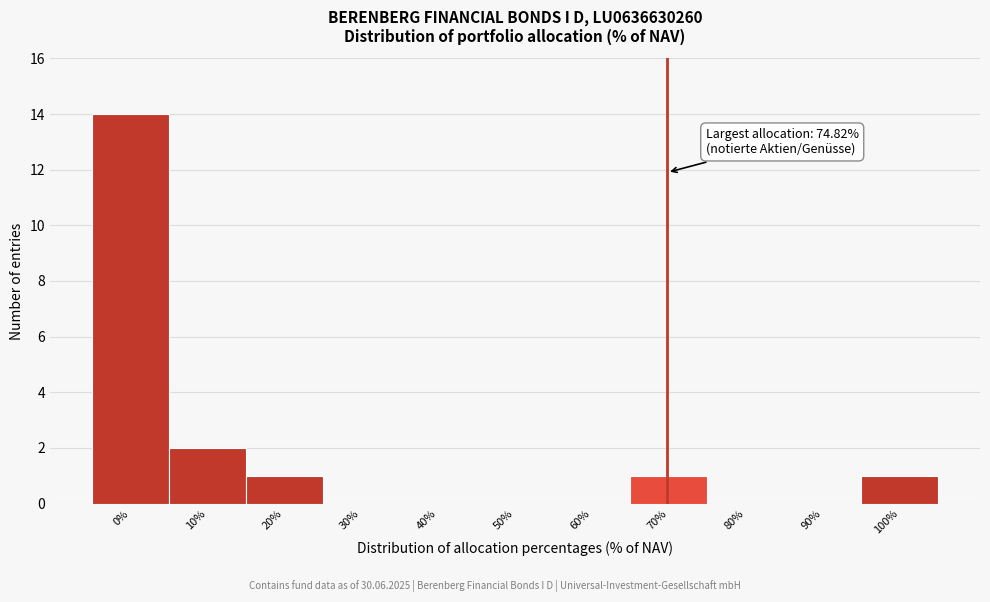

Reading left to right, list all the values displayed in this chart.

0%=14	10%=2	20%=1	30%=0	40%=0	50%=0	60%=0	70%=1	80%=0	90%=0	100%=1